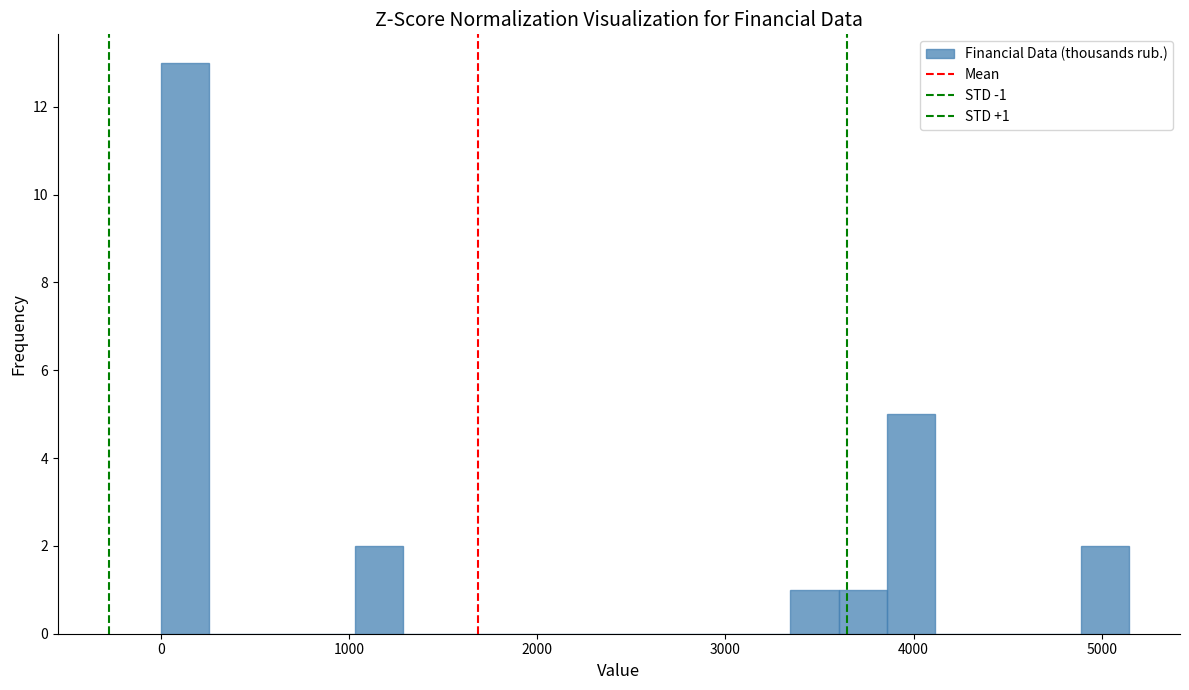

Around what value on the x-axis is the tallest bar? Give the approximate position of its centre, as read against the axis.

100